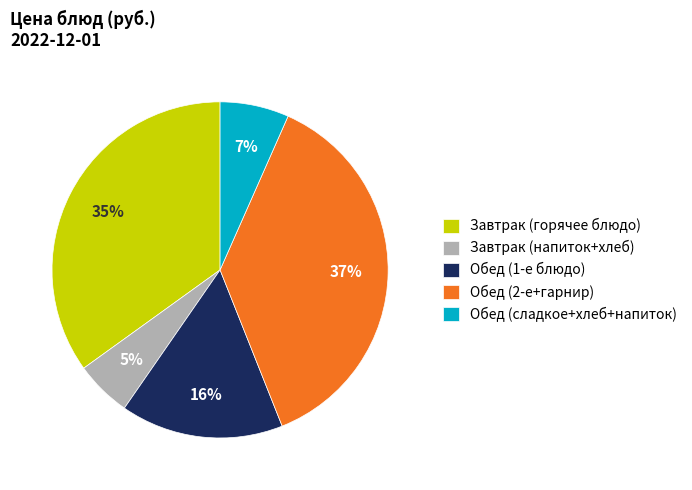

Between Обед (сладкое+хлеб+напиток) and Завтрак (горячее блюдо), which is larger?

Завтрак (горячее блюдо)